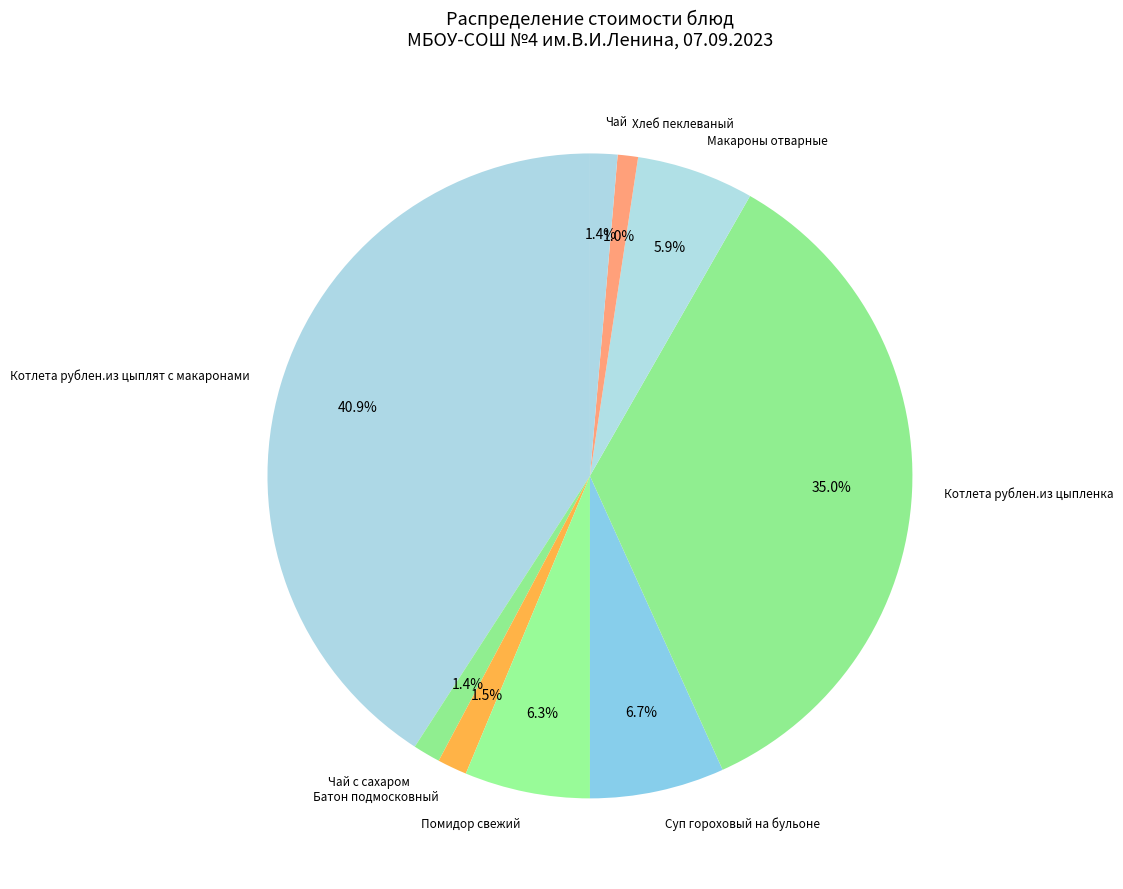

How many segments does this pie chart have?

9